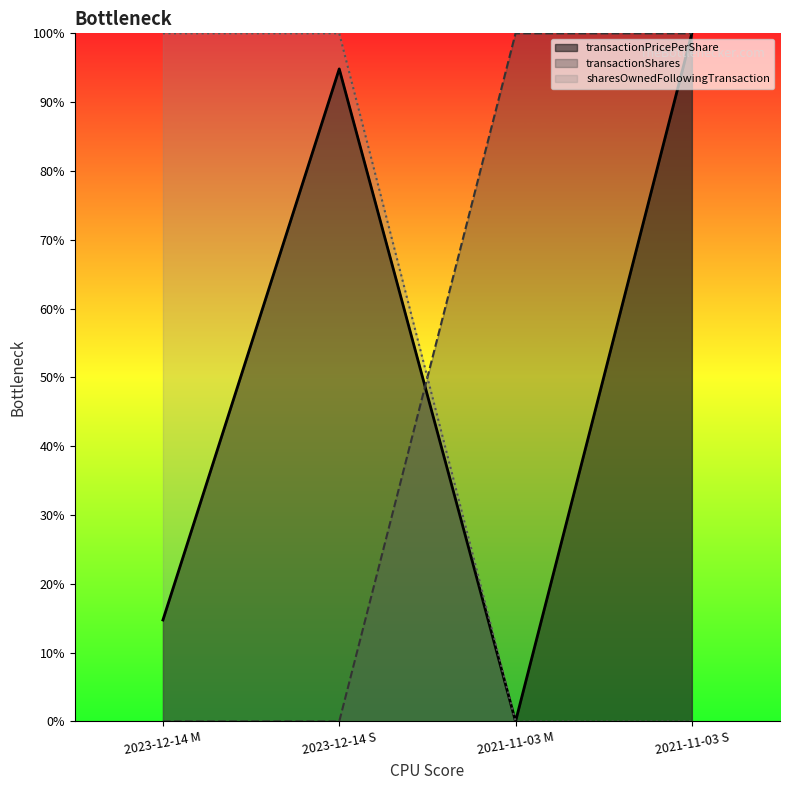

Read the transactionPricePerShare value at 2023-12-14 M.

14.7